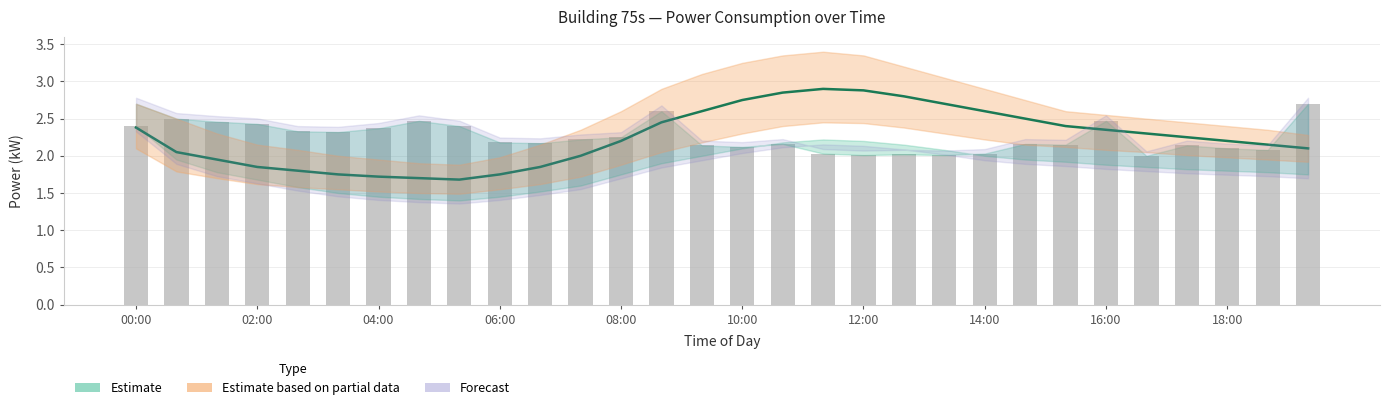

How many bars are there in total?

30